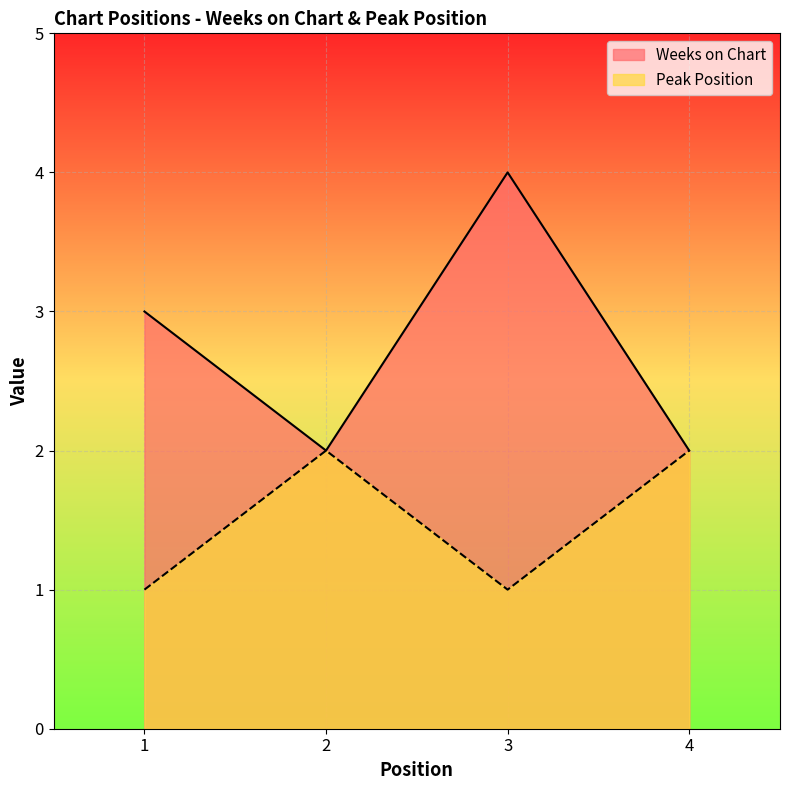

True or false: Peak Position and Weeks on Chart intersect in this chart.

False